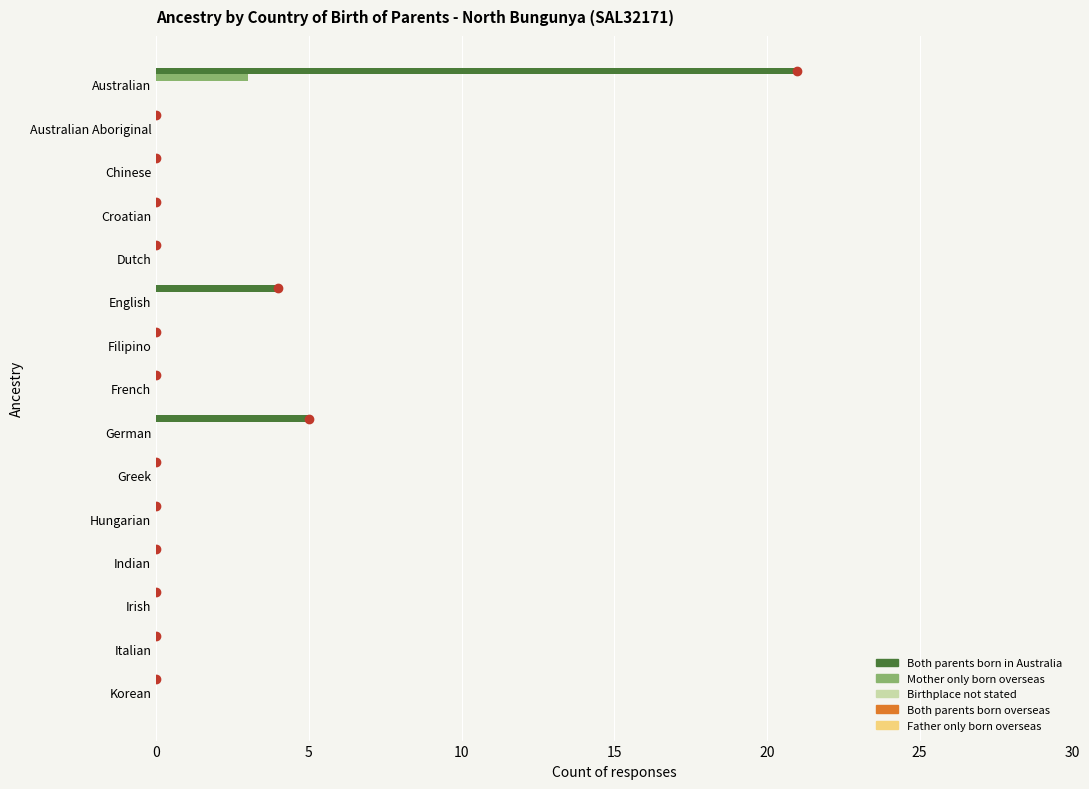

What is the sum of all Both parents born in Australia values?

30